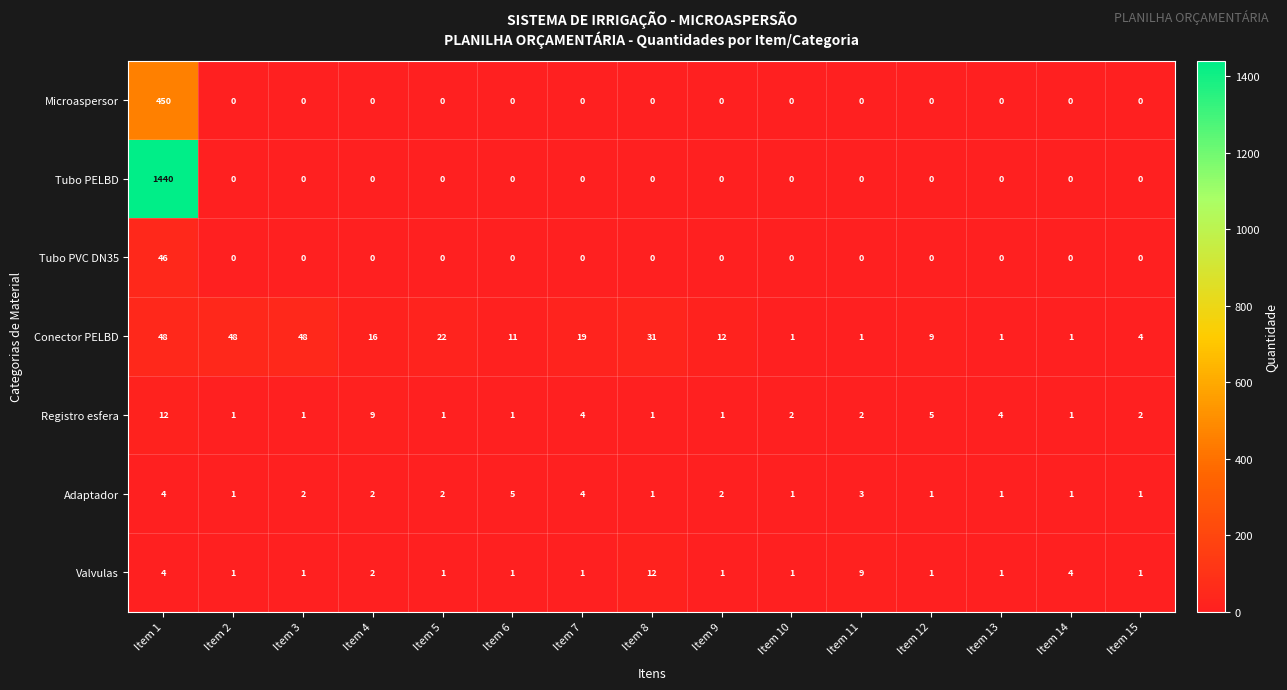

The Conector PELBD series shows 1 at Item 13. True or false?

True